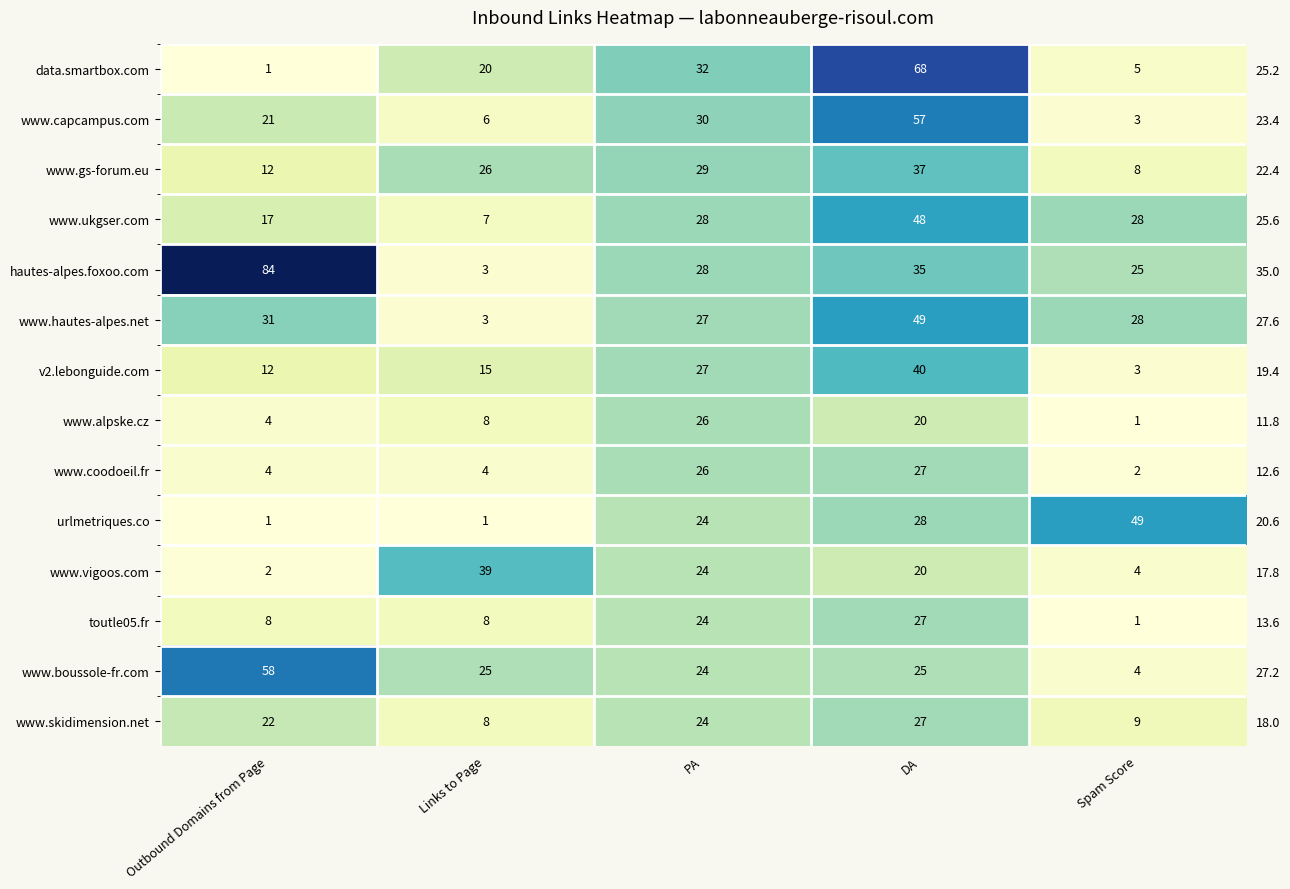

What is the sum of the hautes-alpes.foxoo.com values at Spam Score and DA?

60